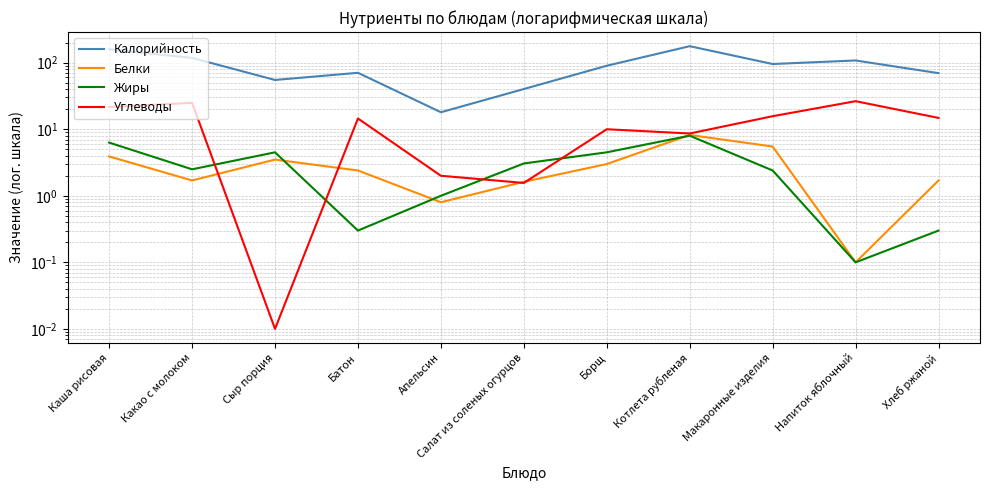

What is the maximum value shown in the chart?

177.0